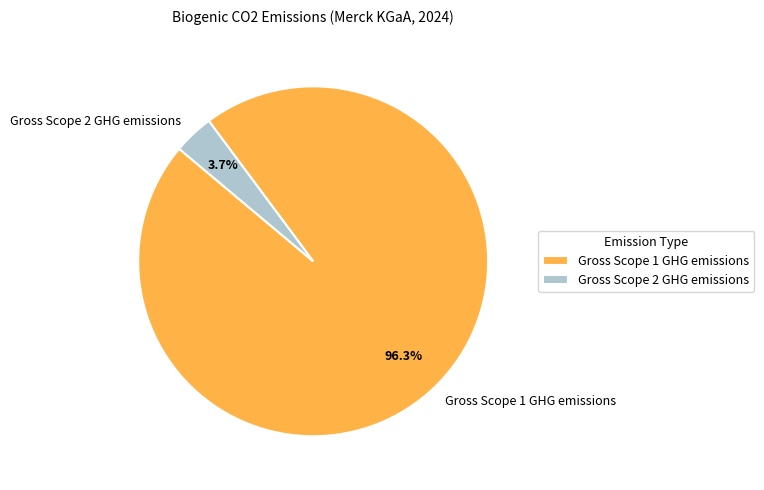

Which has a higher value, Gross Scope 1 GHG emissions or Gross Scope 2 GHG emissions?

Gross Scope 1 GHG emissions